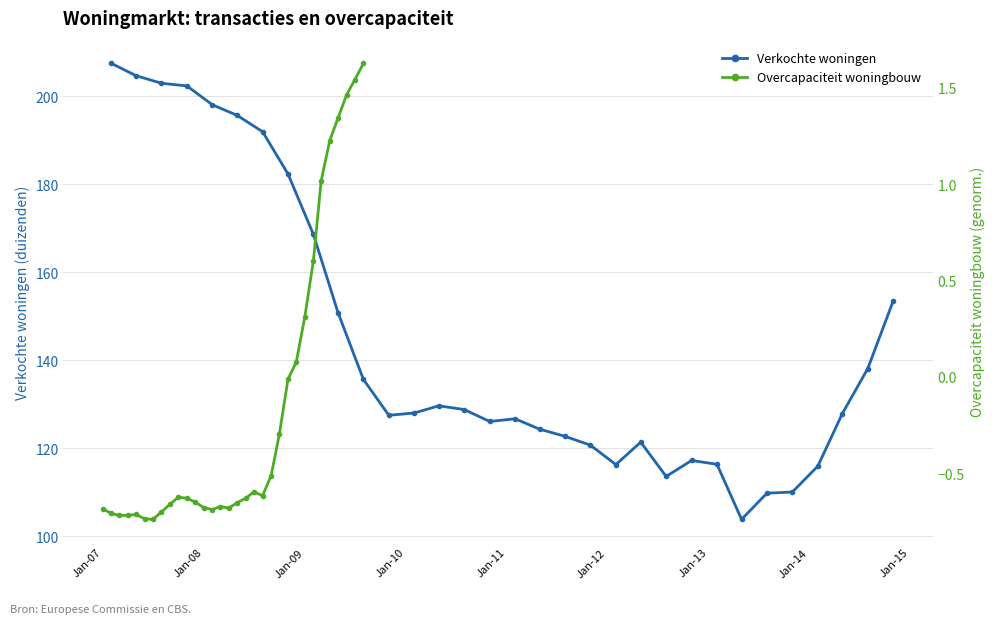

What are all the series names shown in the legend?

Verkochte woningen, Overcapaciteit woningbouw